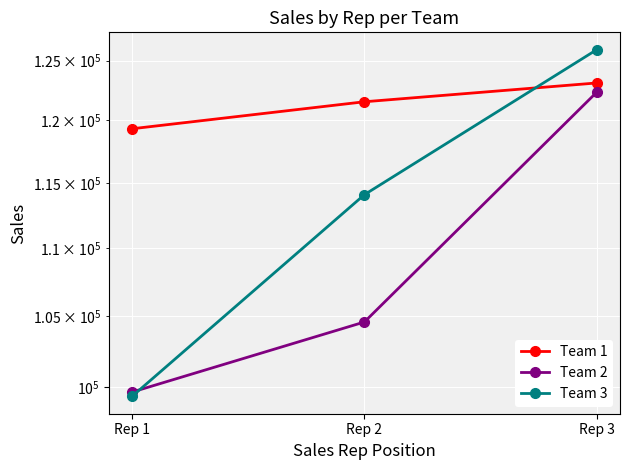

How many data points in Team 3 are less than 114069?

1